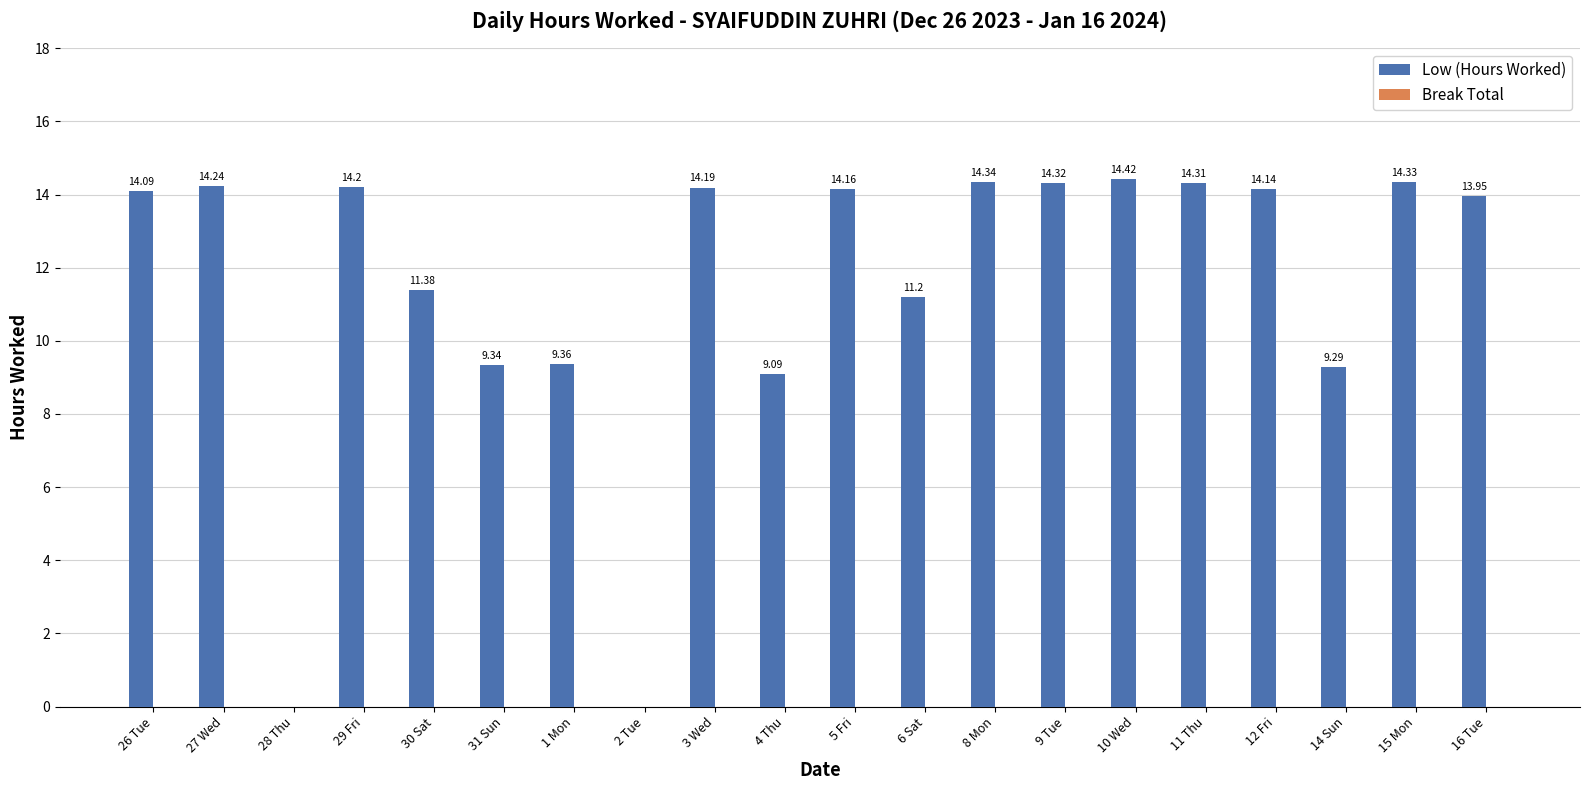

What is the sum of the values at 5 Fri and 27 Wed?

28.4